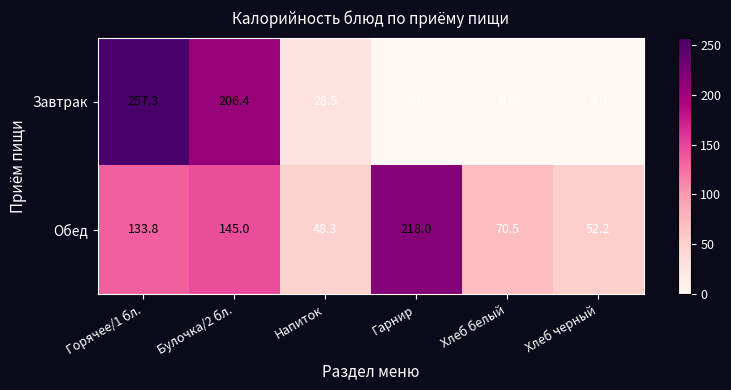

Which series has the largest range (max minus min)?

Завтрак